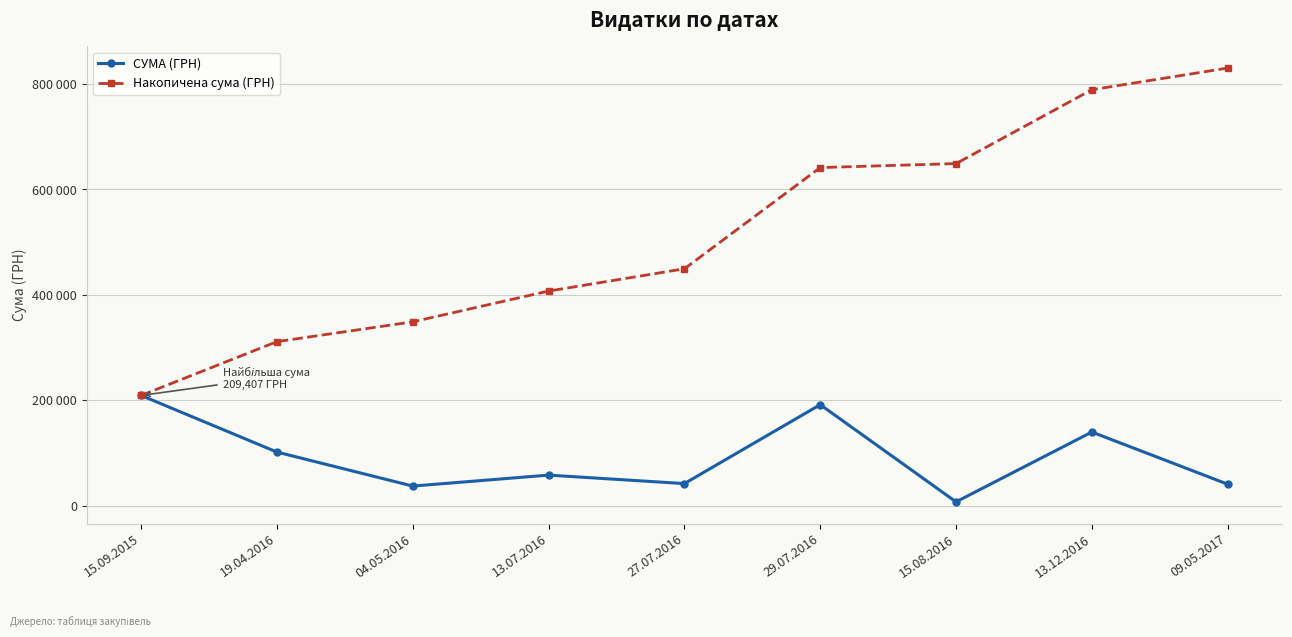

Which series changed the most between 19.04.2016 and 29.07.2016?

Накопичена сума (ГРН)